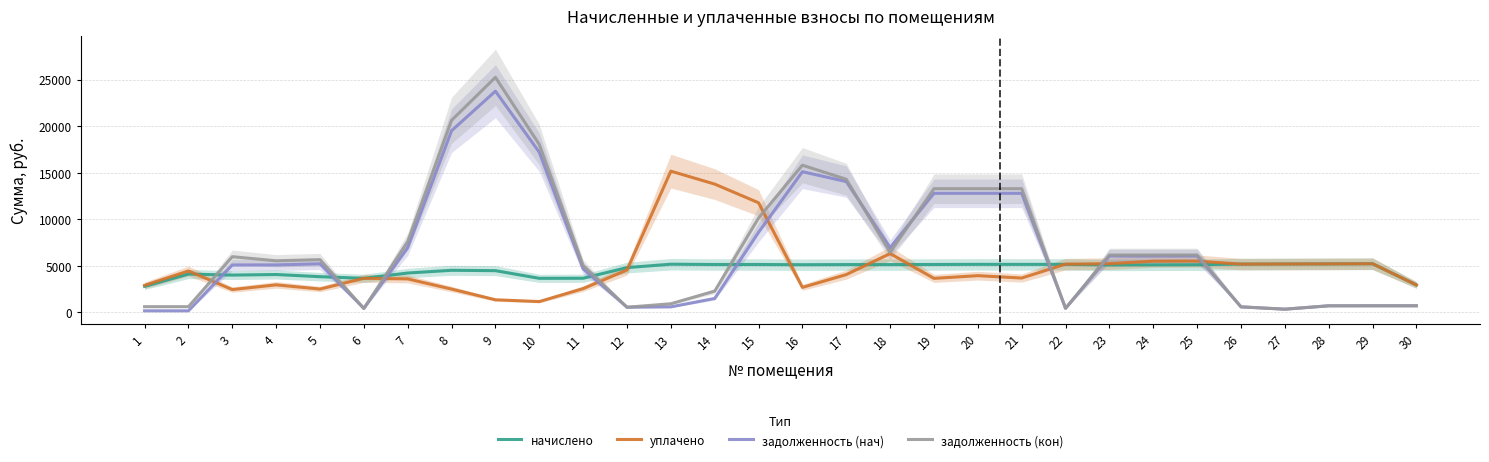

Which series changed the most between 16 and 28?

задолженность (кон)